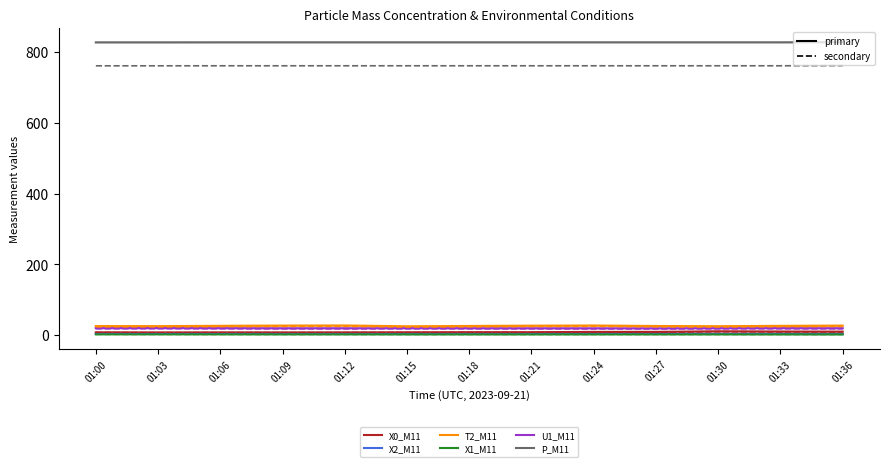

What is the maximum value shown in the chart?

827.9